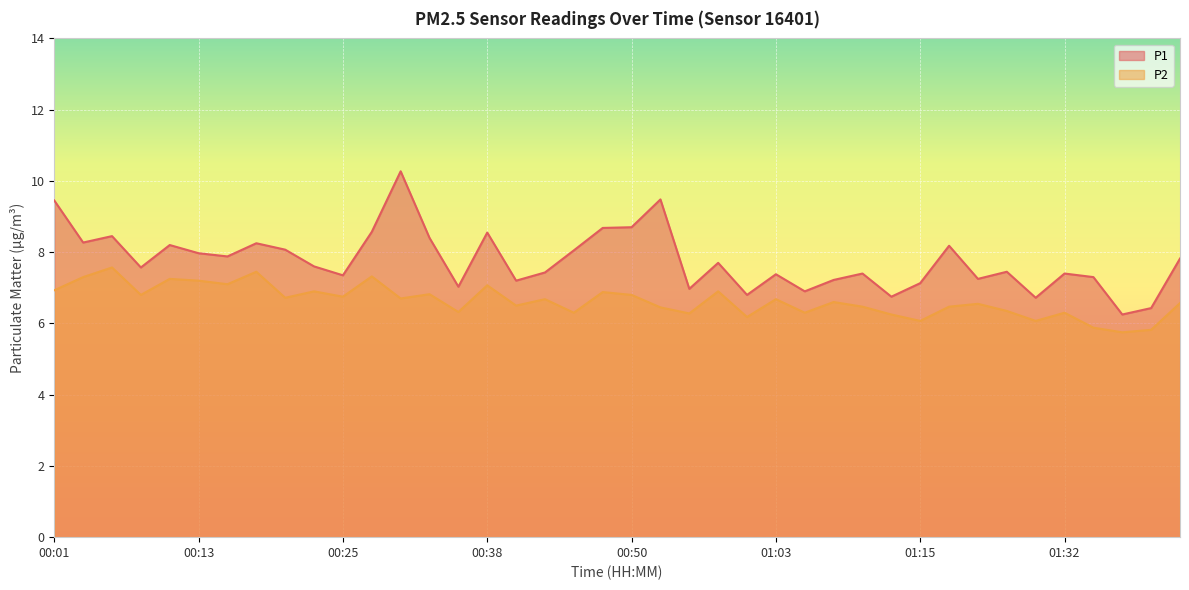

At which category does the chart reach its minimum across all series?

01:37